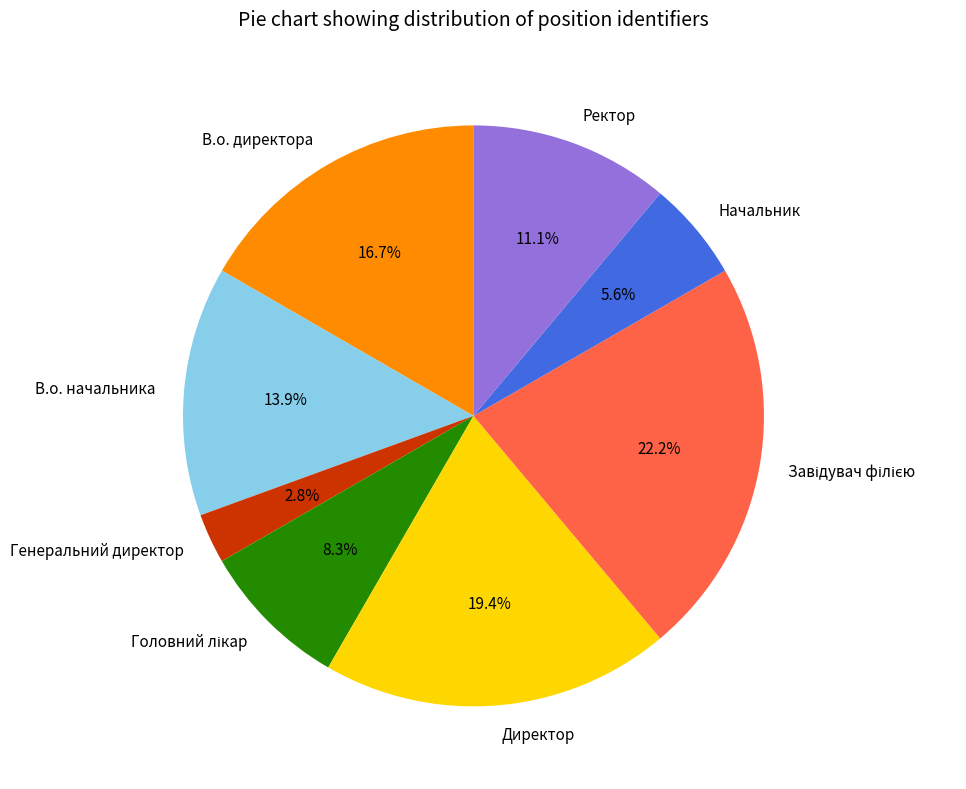

Is there a majority slice in this chart?

No